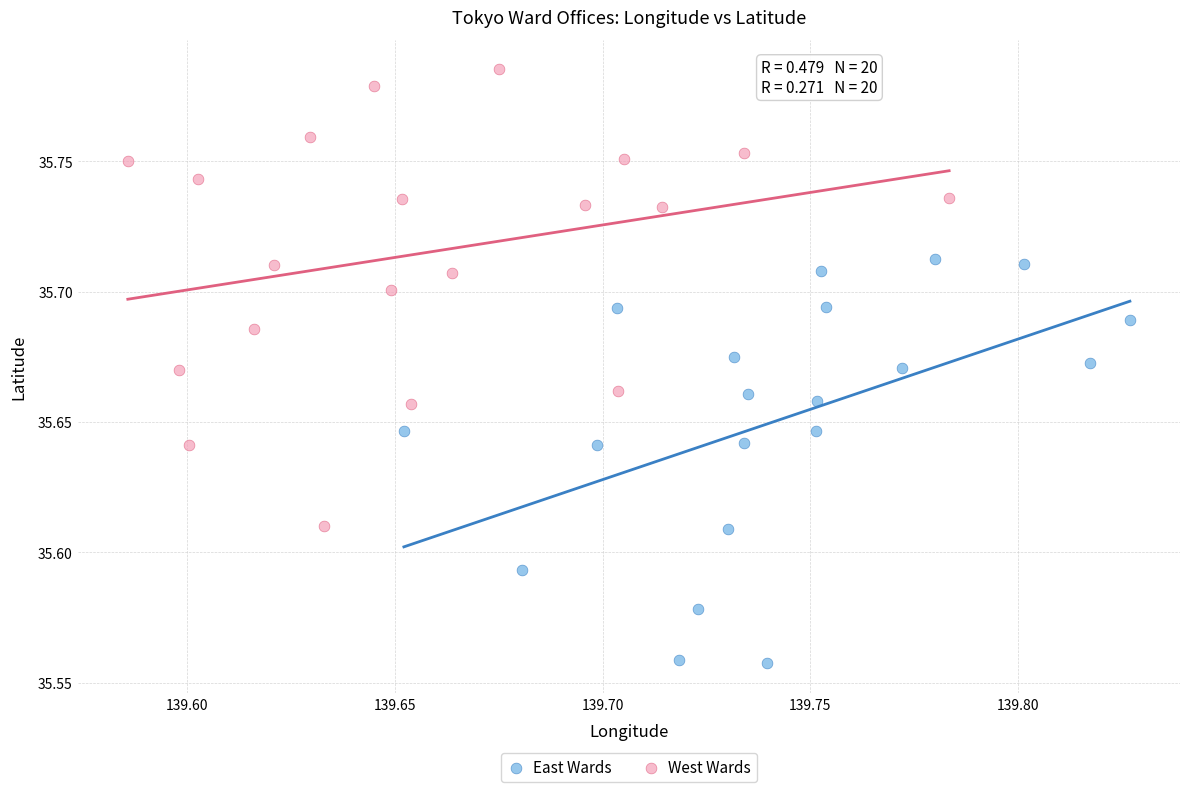

Which series reaches the maximum Y coordinate?

West Wards